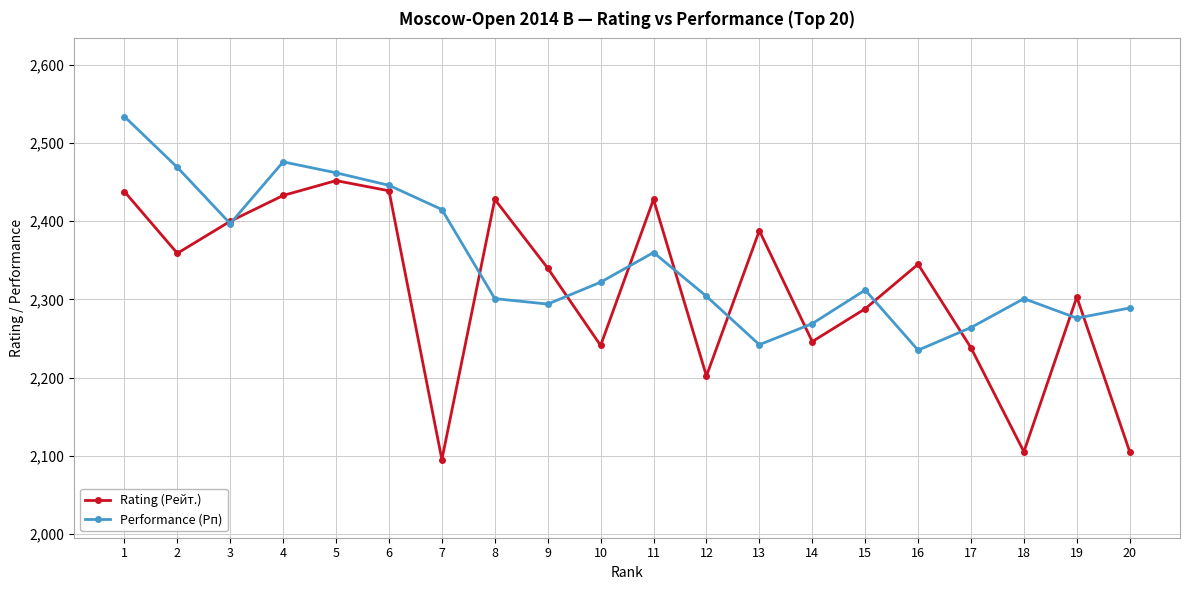

At how many categories does at least one series exceed 2111?

20